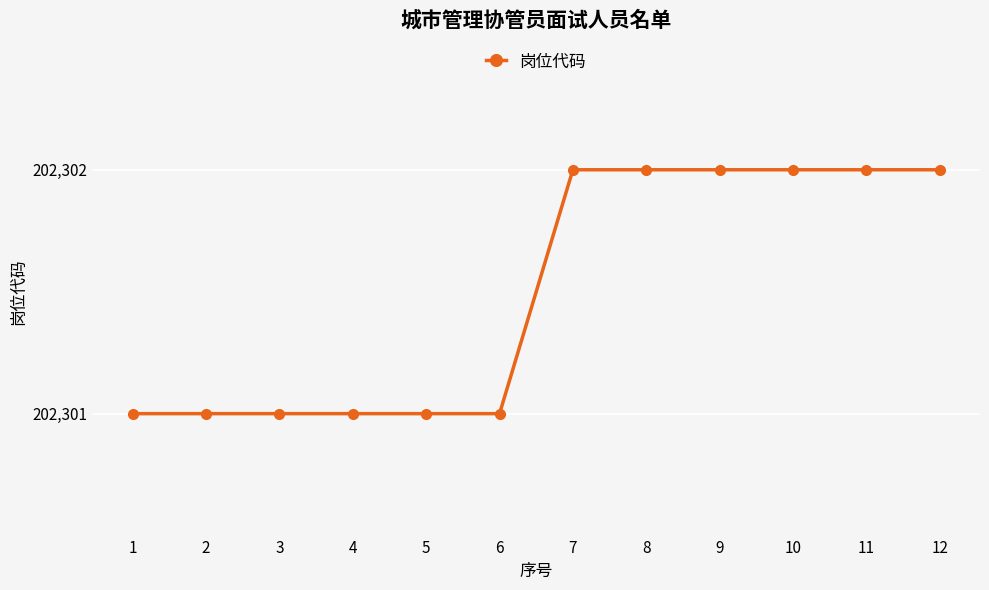

What is the greatest value displayed?

202302